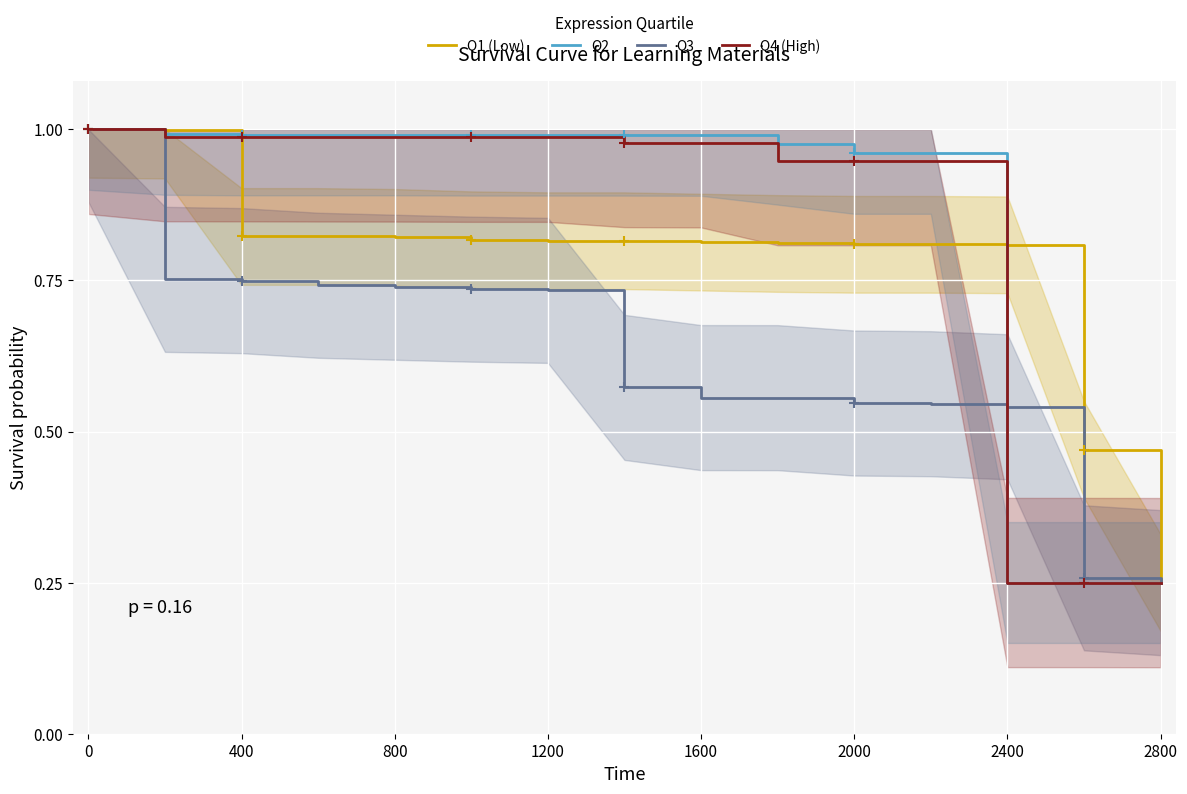

True or false: Q3 has a value of 0.2 at 2000.

False